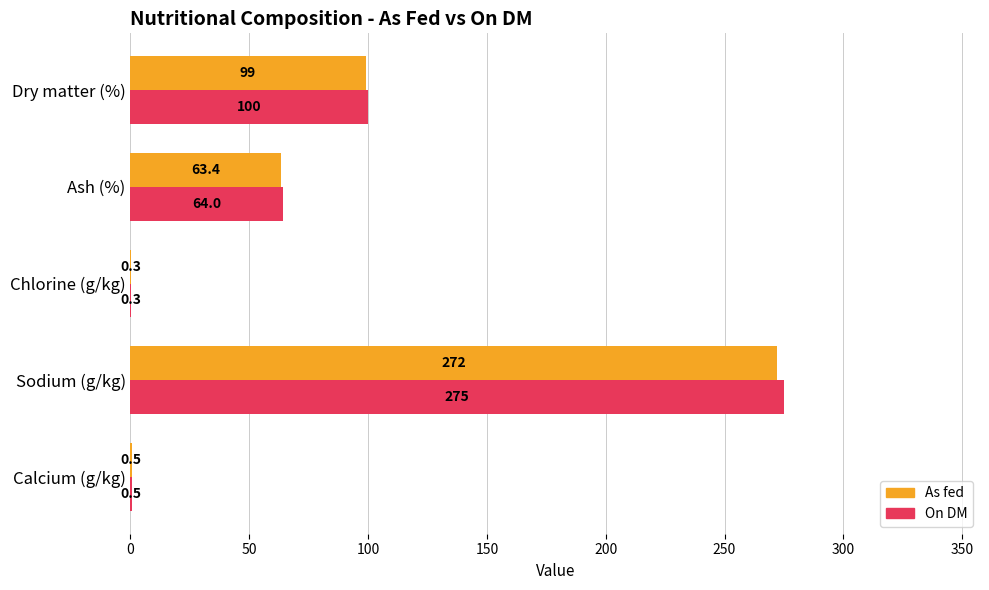

Count the number of categories in the chart.

5